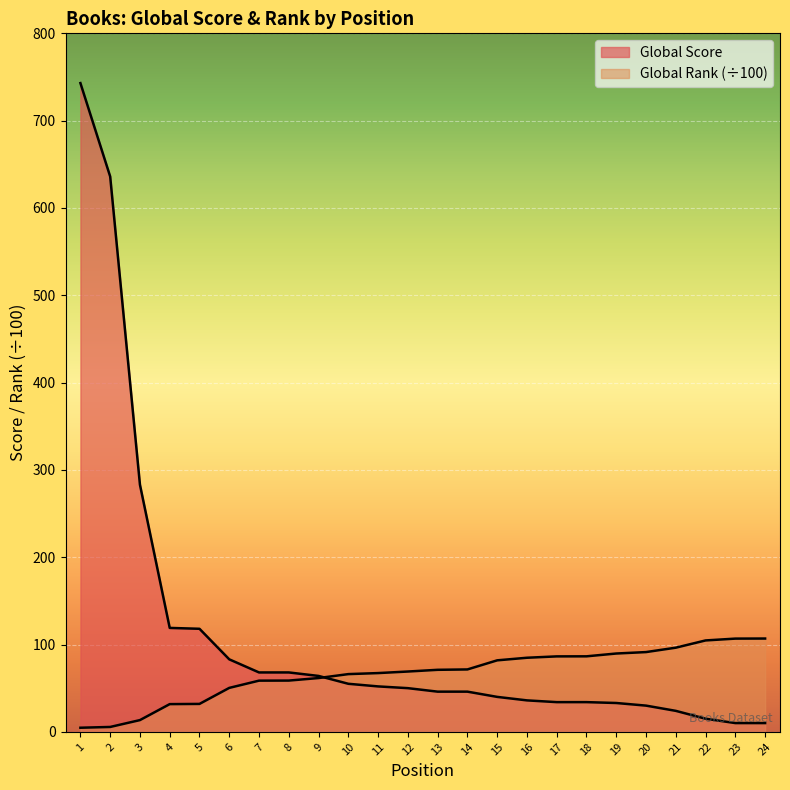

After their last crossing, which series has the higher values: Global Rank (scaled) or Global Score?

Global Rank (scaled)